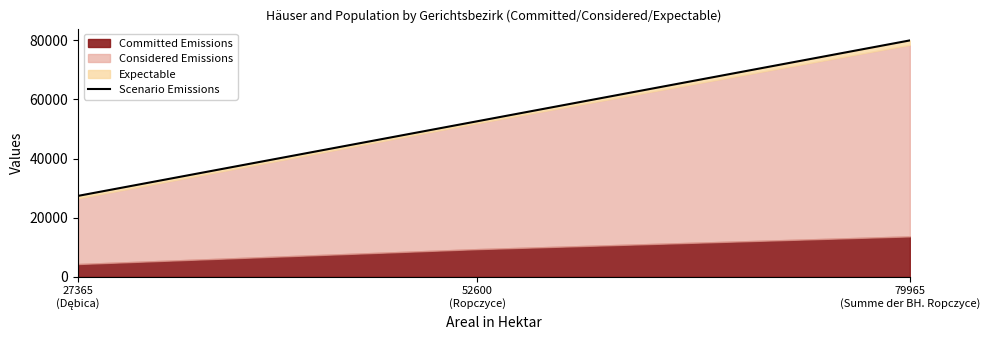

Does the chart have visible grid lines?

No